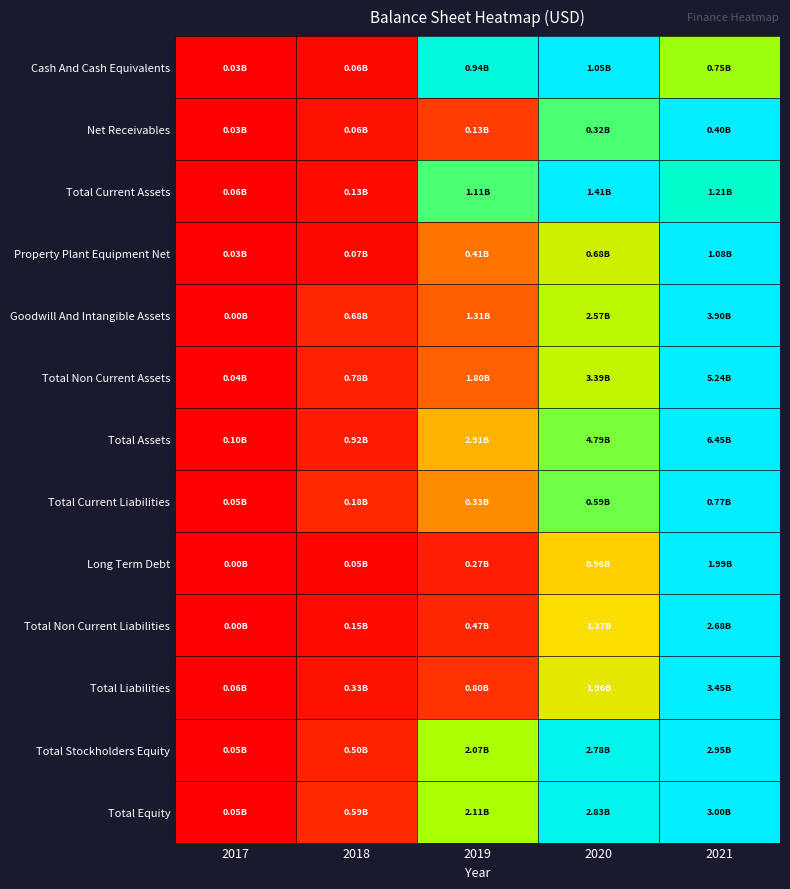

Which has a higher value, 2020 or 2017?

2020